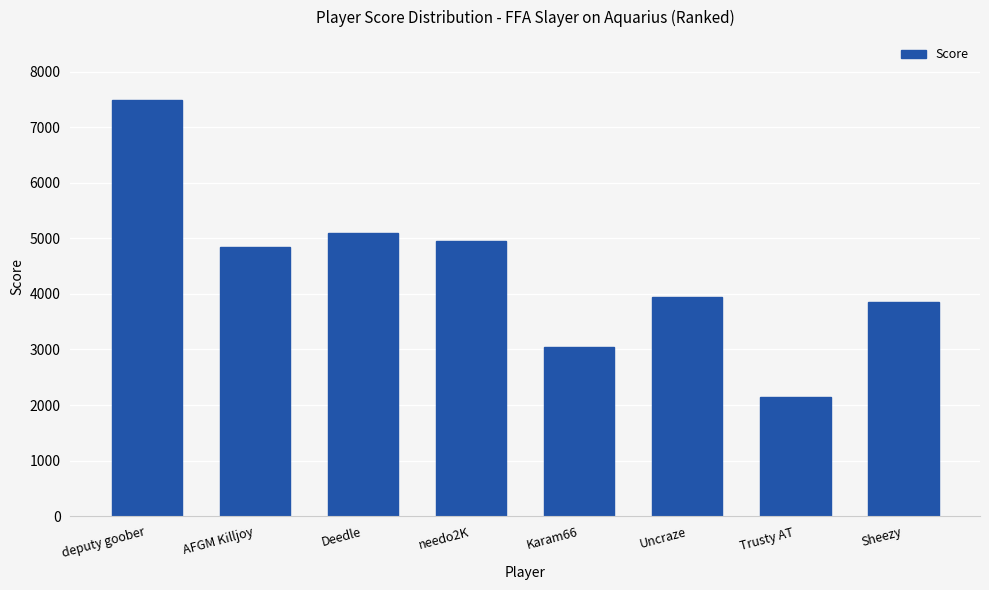

Rank the categories by value from lowest to highest.

Trusty AT, Karam66, Sheezy, Uncraze, AFGM Killjoy, needo2K, Deedle, deputy goober